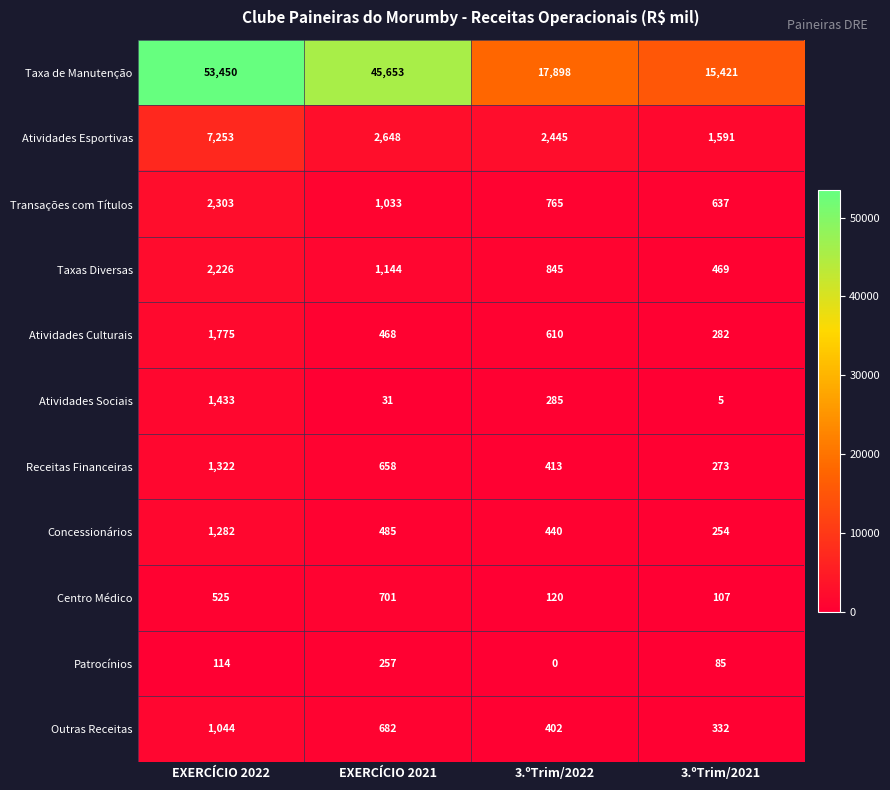

What value does the Outras Receitas series have at 3.ºTrim/2022, to the nearest 100?

400